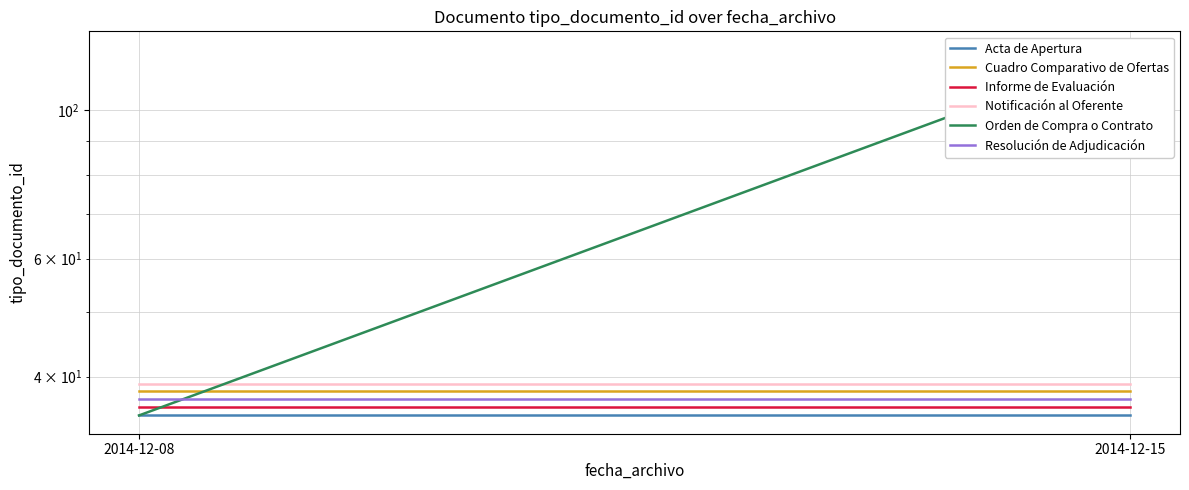

At how many categories does at least one series exceed 104?

1